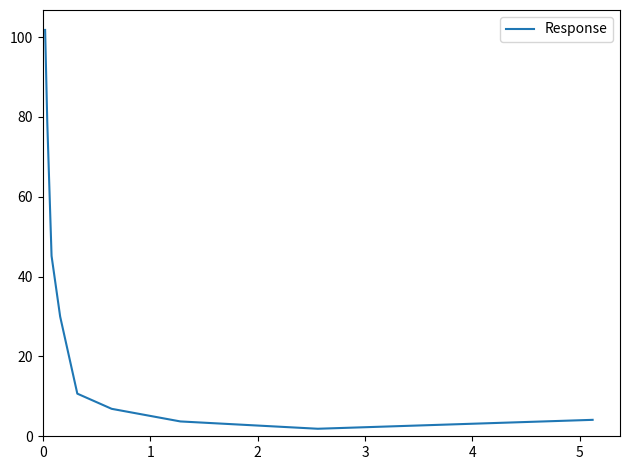

What is the difference between the maximum and minimum values?

99.9